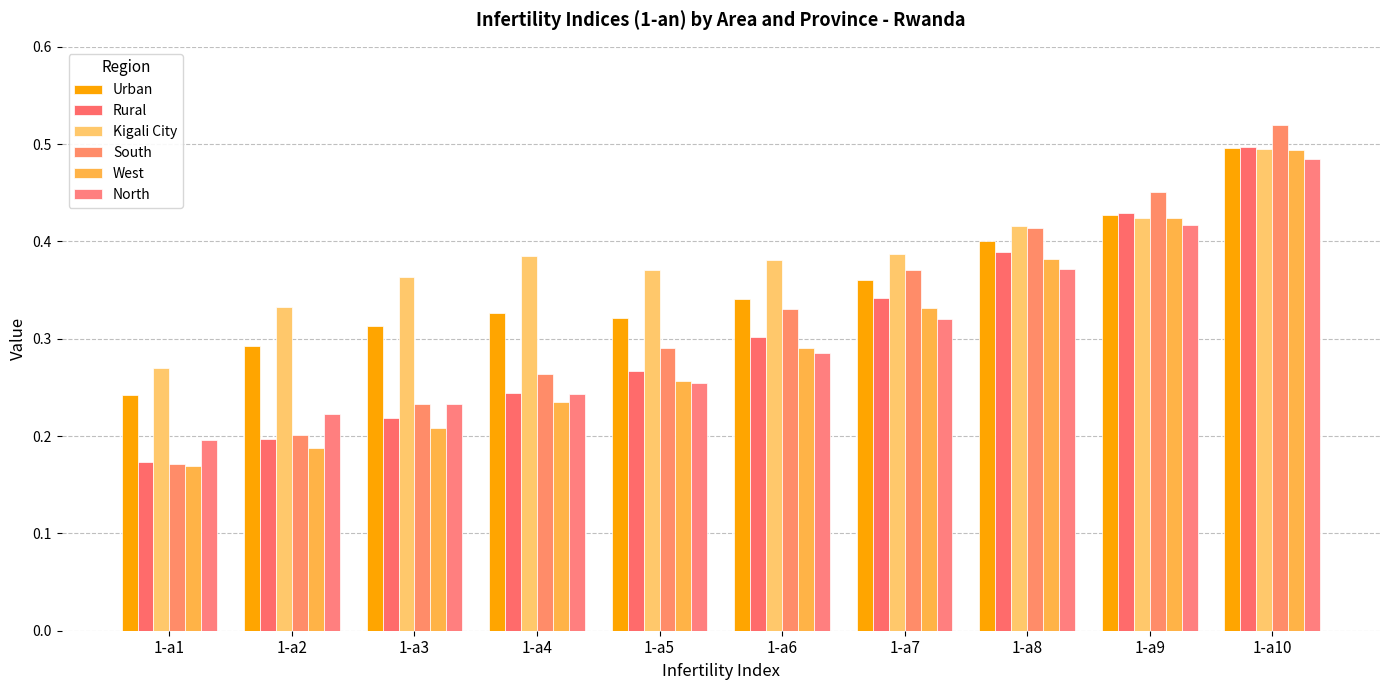

How many categories are shown in the chart?

10